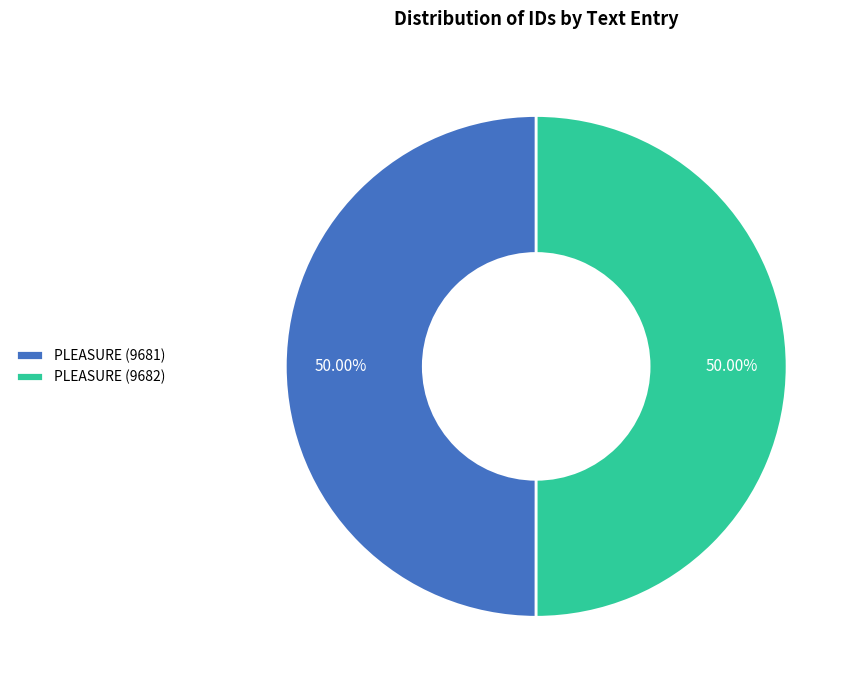

Is the sum of PLEASURE (9682) and PLEASURE (9681) greater than half?

Yes